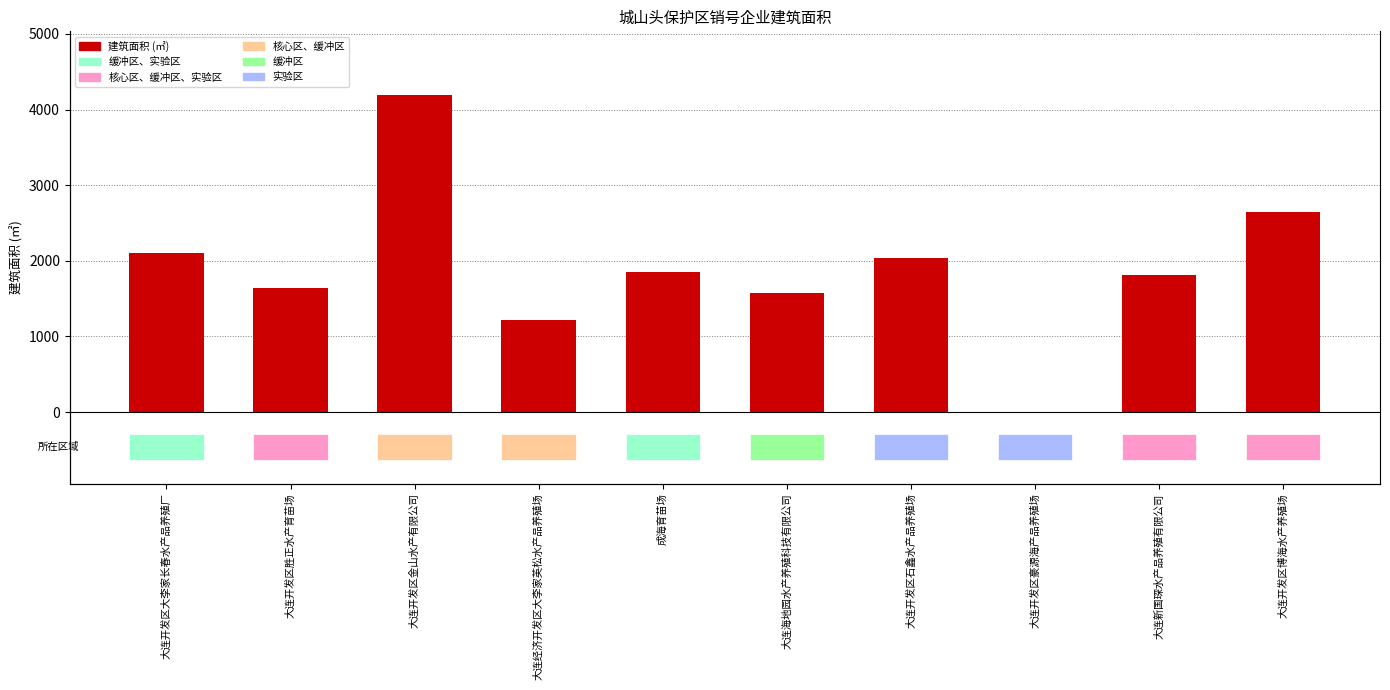

How many series are shown in this chart?

1